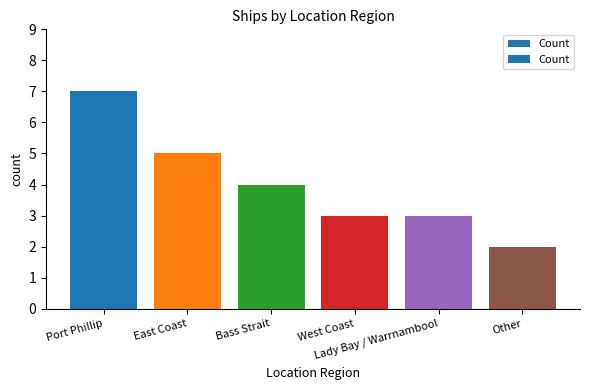

What is the label of the 2nd bar from the left?

East Coast